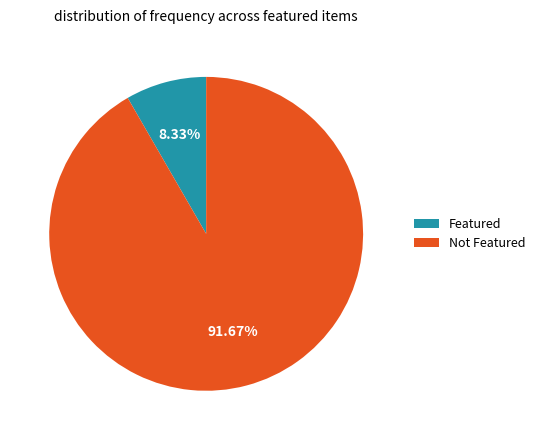

Rank the categories by value from lowest to highest.

Featured, Not Featured